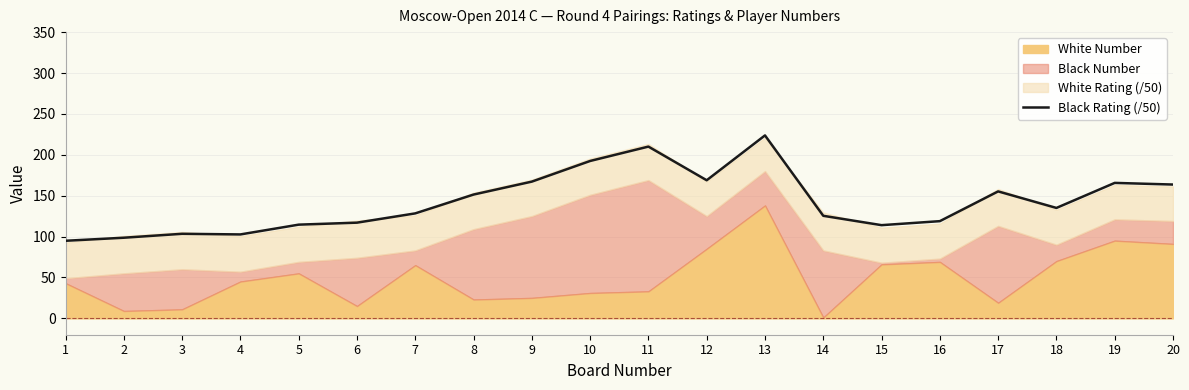

How many points are lower than both their immediate neighbors (excluding endpoints)?

4